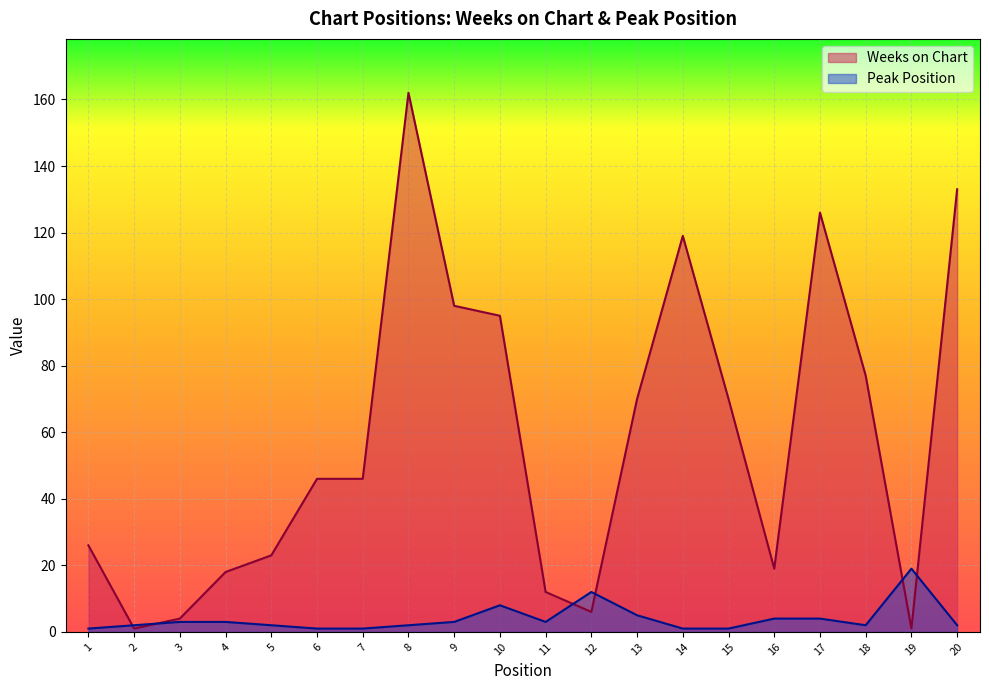

Reading left to right, extract all data points from this chart.

Weeks on Chart: 1=26	2=1	3=4	4=18	5=23	6=46	7=46	8=162	9=98	10=95	11=12	12=6	13=70	14=119	15=70	16=19	17=126	18=77	19=1	20=133
Peak Position: 1=1	2=2	3=3	4=3	5=2	6=1	7=1	8=2	9=3	10=8	11=3	12=12	13=5	14=1	15=1	16=4	17=4	18=2	19=19	20=2